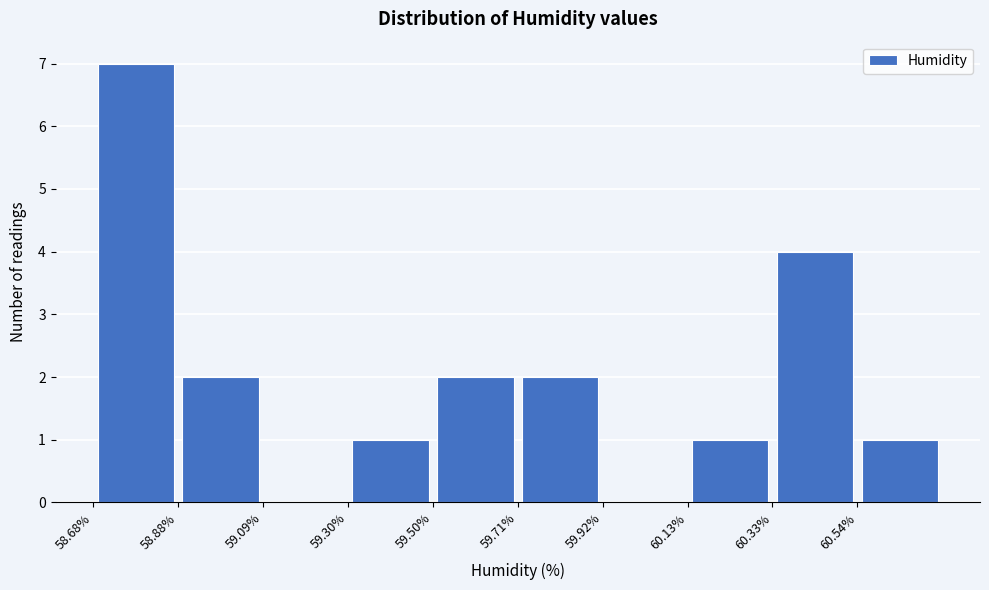

What is the height of the bar covering 59.30 to 59.50 on the x-axis? Neither the bar edges nor the heights are printed on the chart, so give them approximately, as read against the axes.

1